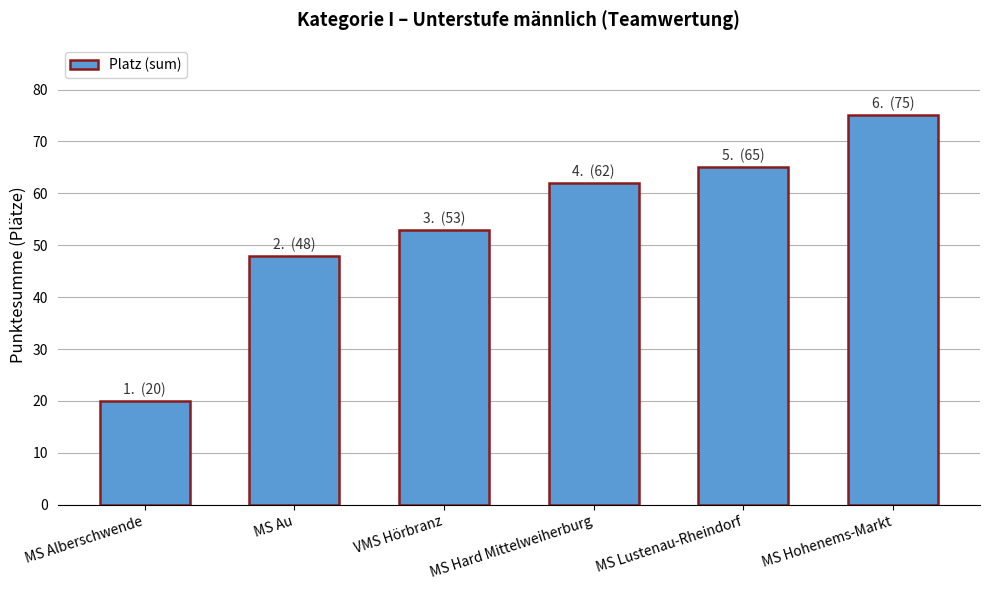

What position from the left is MS Hohenems-Markt?

6